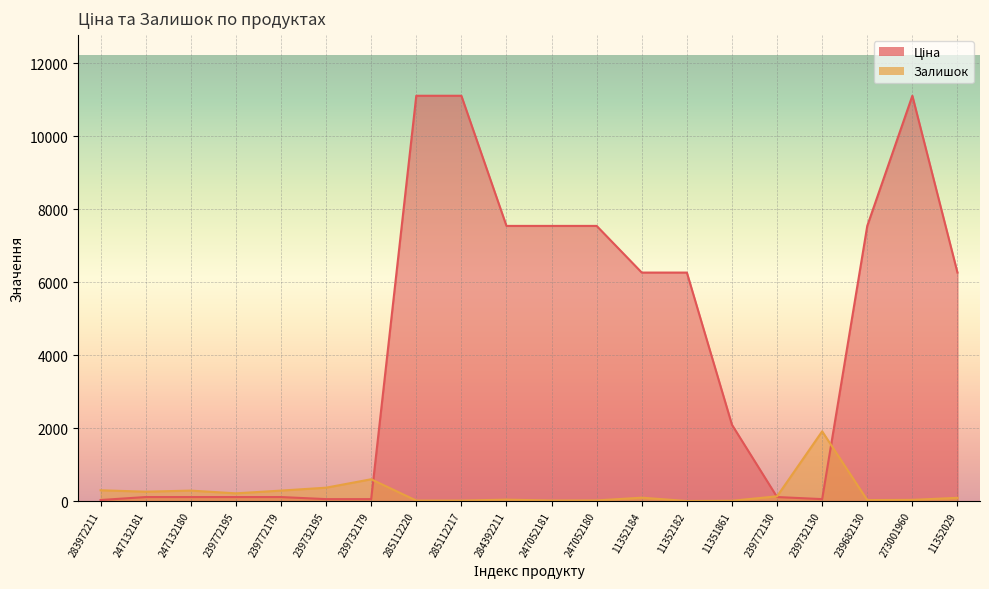

Which series has the largest total across all categories?

Ціна